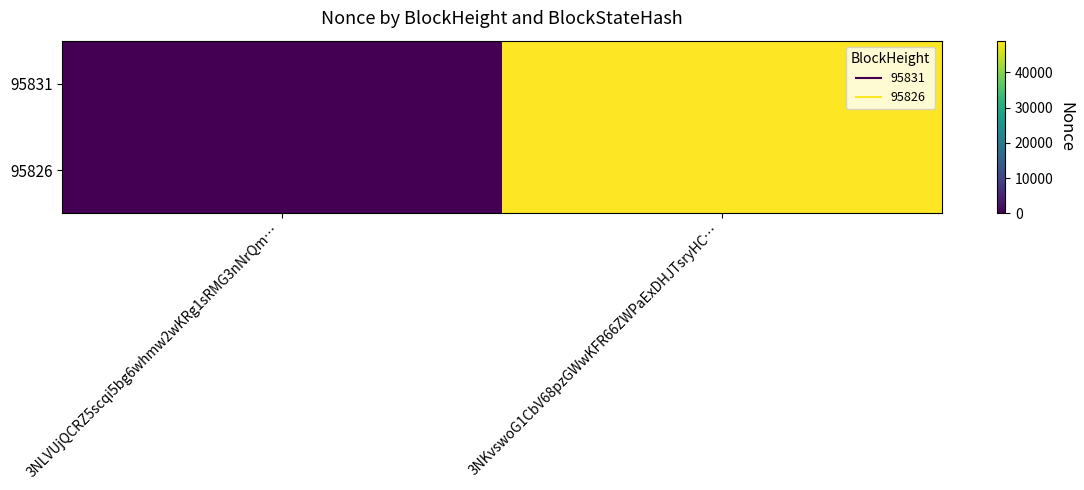

Reading right to left, what are all the values shown in this chart?

95831: 3NKvswoG1CbV68pzGWwKFR66ZWPaExDHJTsryHC…=48997	3NLVUjQCRZ5scqi5bg6whmw2wKRg1sRMG3nNrQm…=0
95826: 3NKvswoG1CbV68pzGWwKFR66ZWPaExDHJTsryHC…=48997	3NLVUjQCRZ5scqi5bg6whmw2wKRg1sRMG3nNrQm…=0